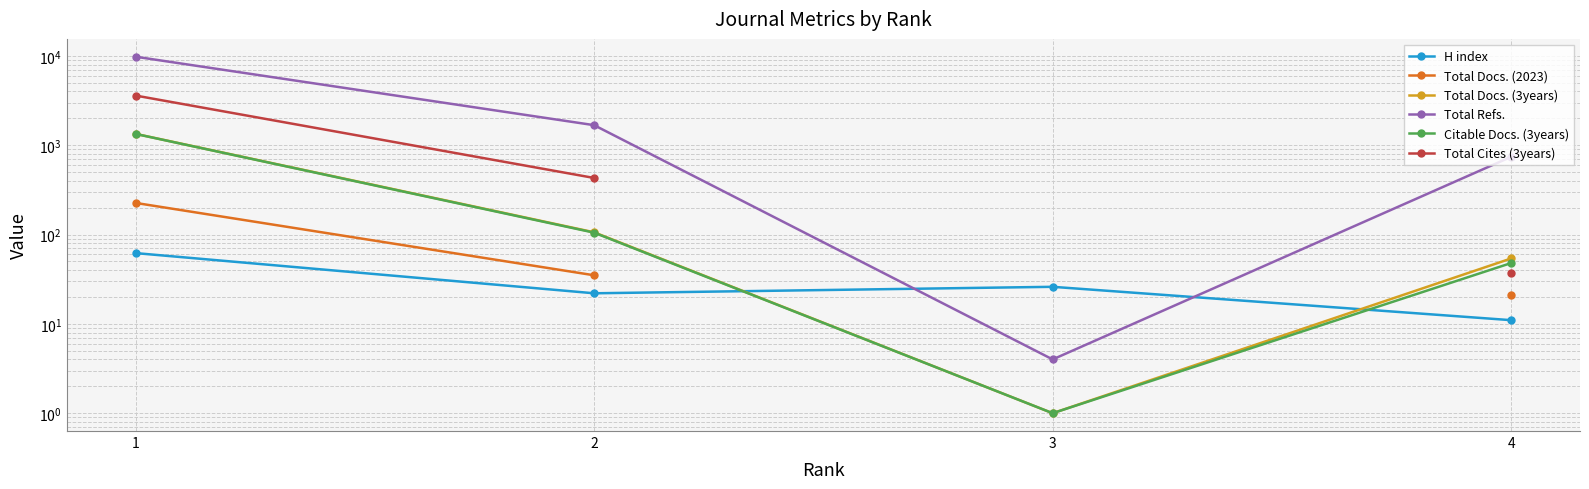

What is the total value across all series at 4?

913.0